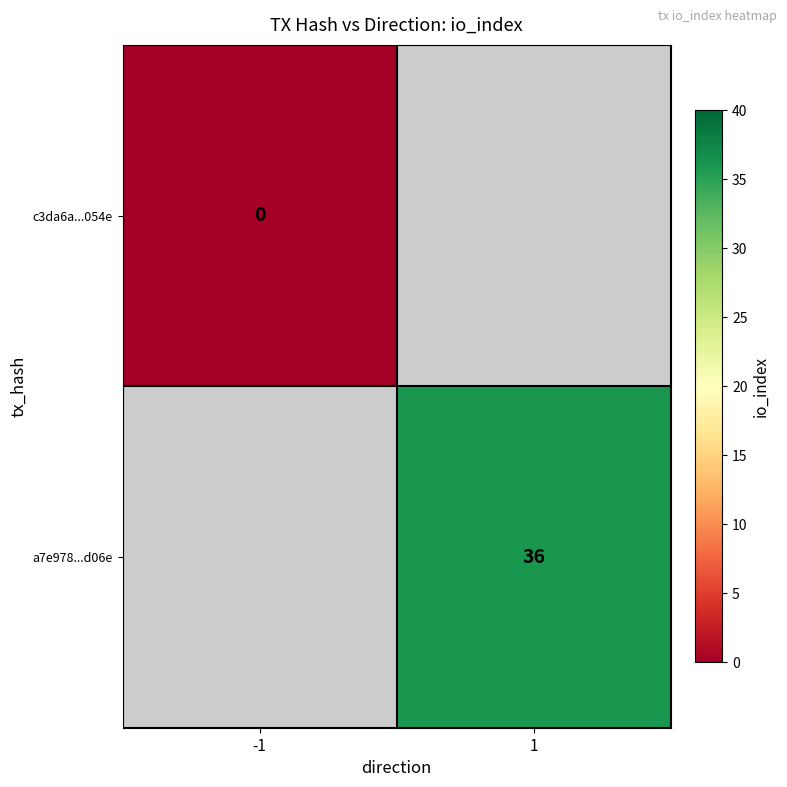

Is it true that a7e978...d06e equals 36 at 1?

True